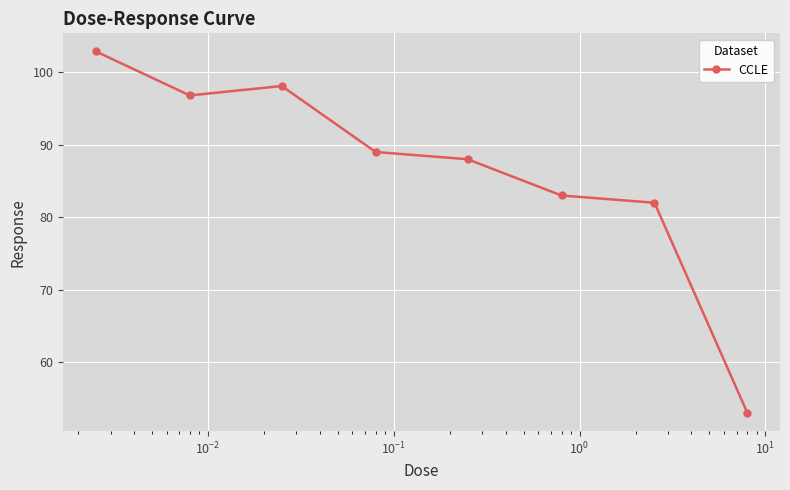

True or false: there are more than 0 points higher than both neighbors.

True